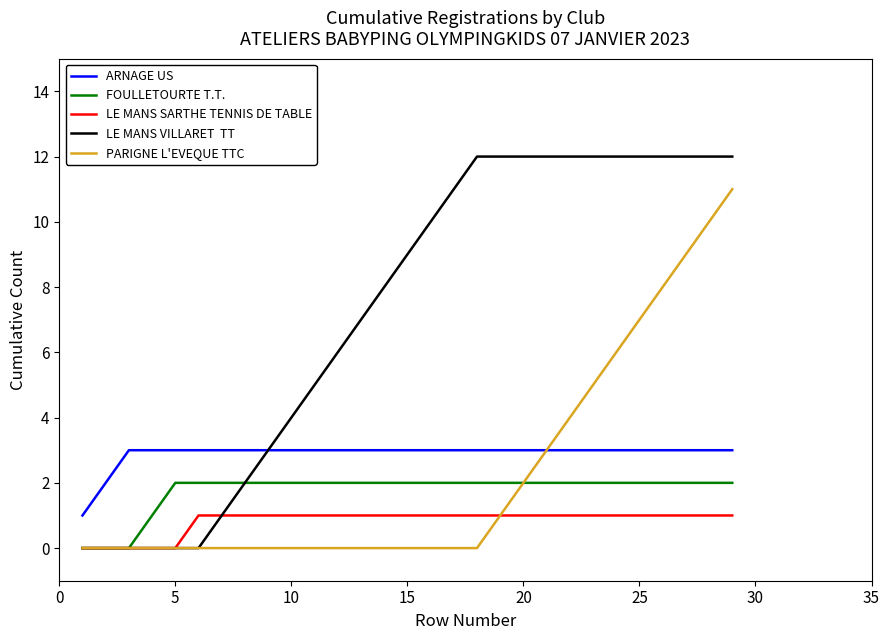

What is the maximum value shown in the chart?

12